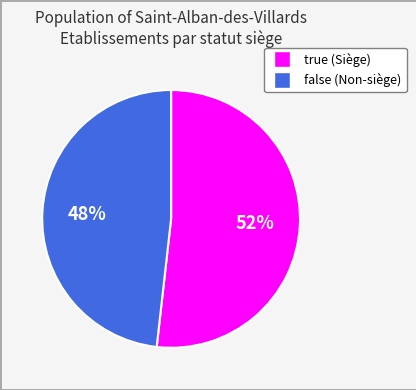

How many slices are in this pie chart?

2